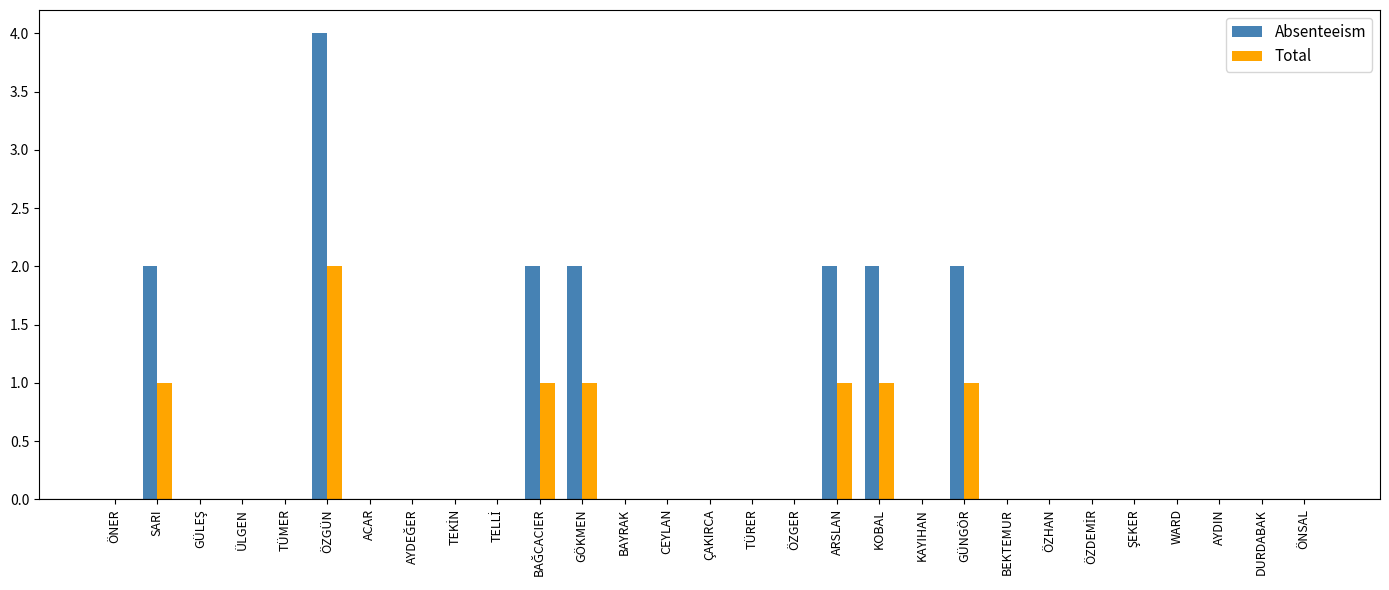

Which series has the largest total across all categories?

Absenteeism